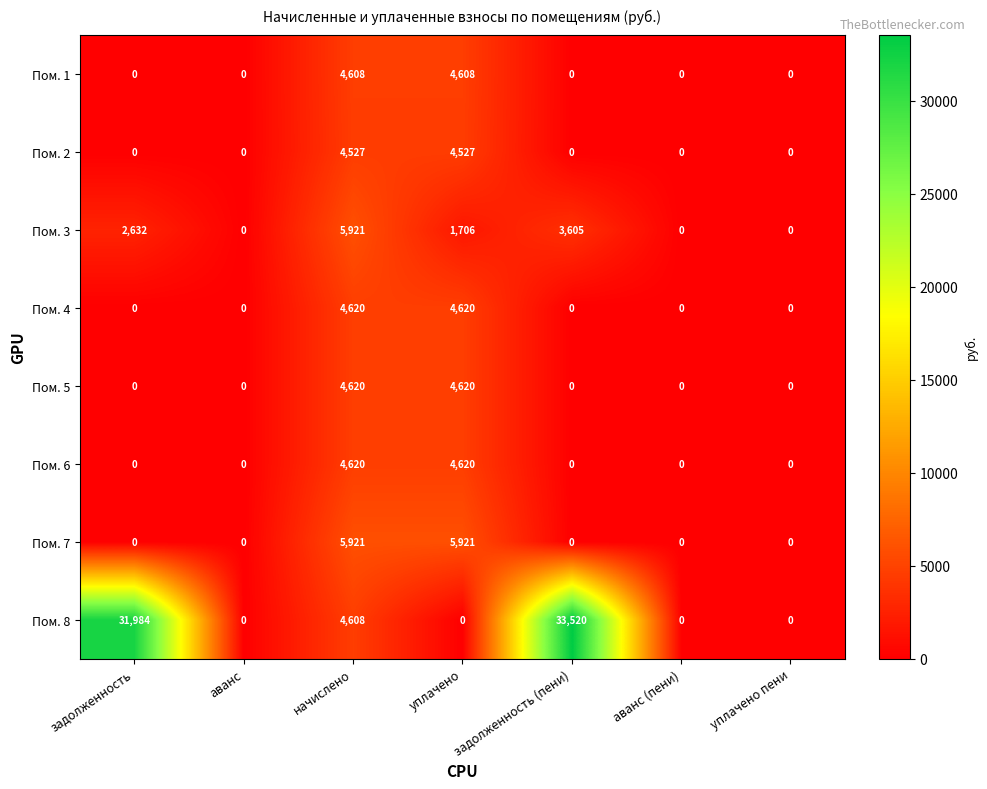

At which category is the sum across all series the highest?

начислено